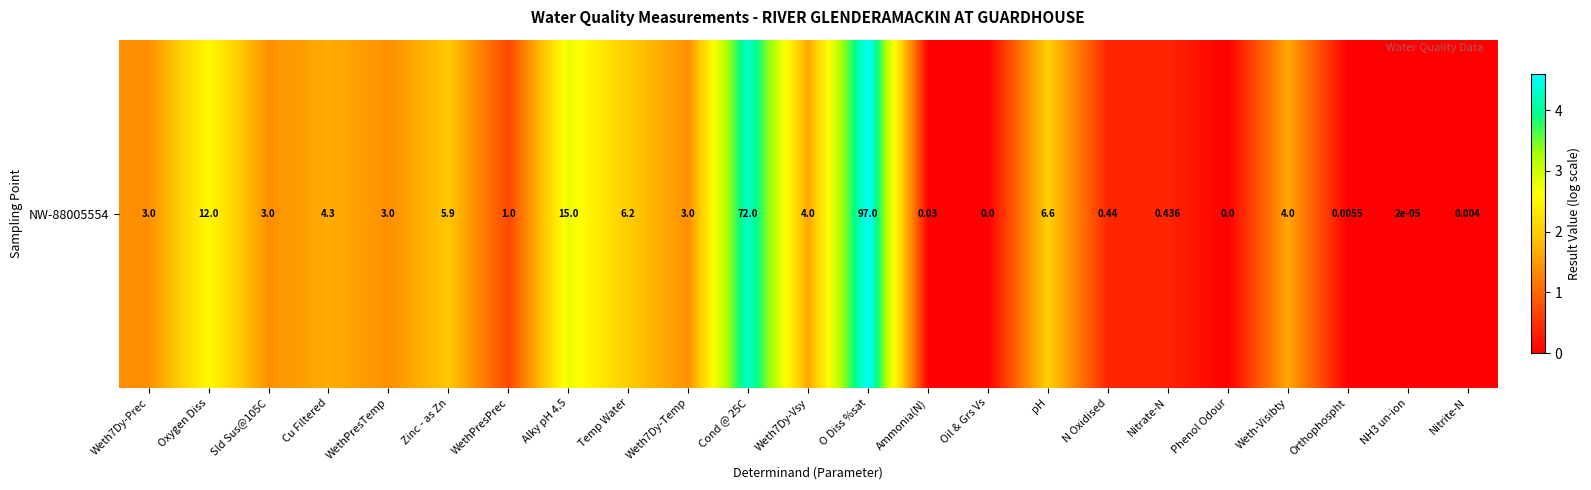

Which label corresponds to the largest value in the chart?

O Diss %sat